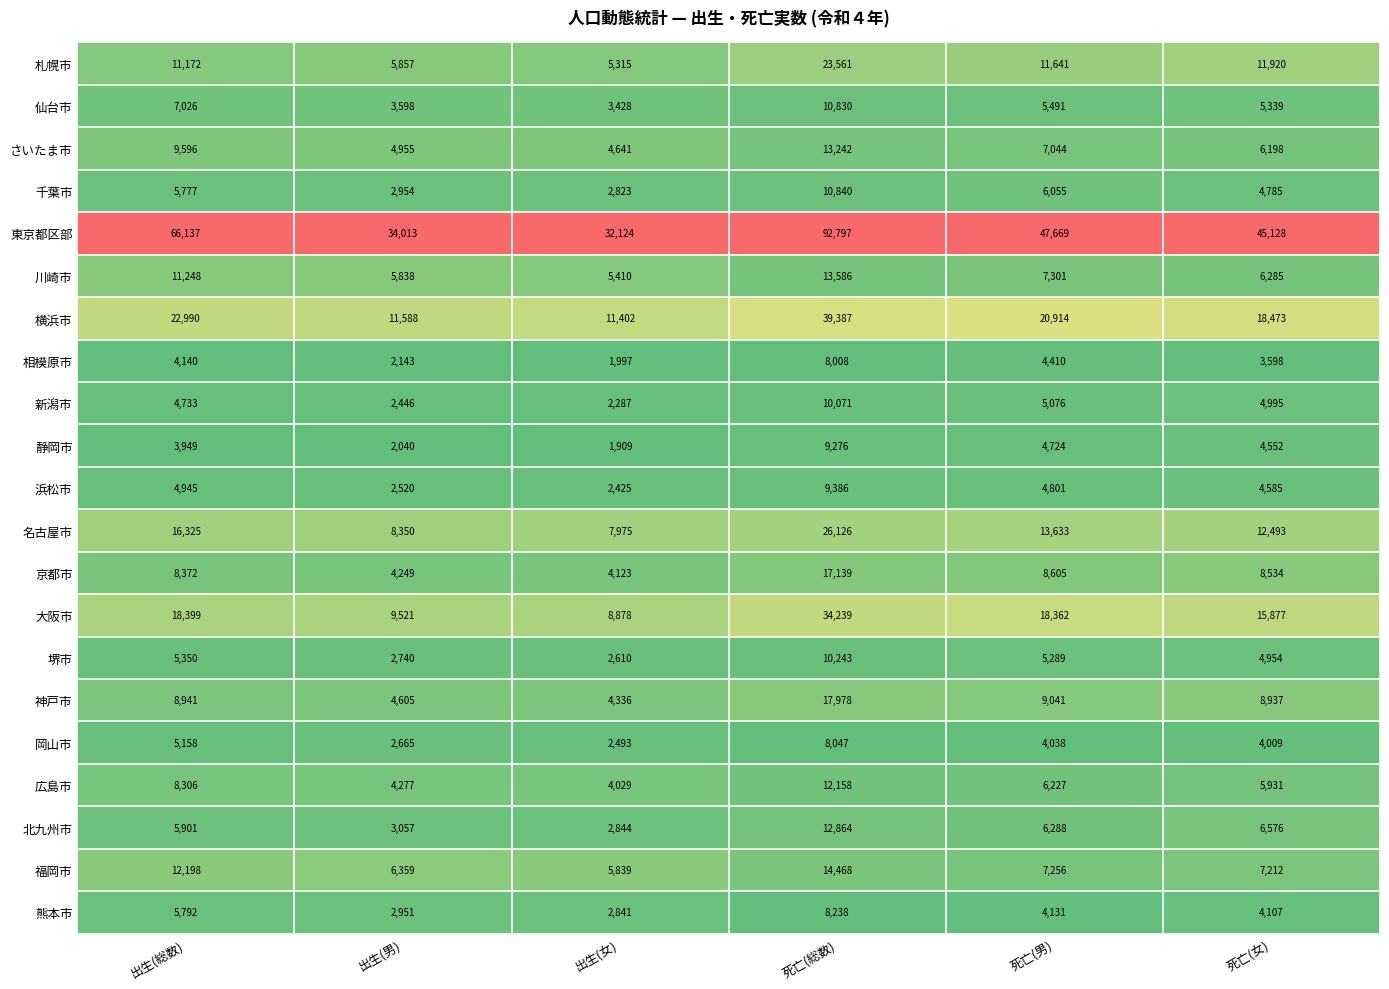

Which series has the widest spread of values?

東京都区部